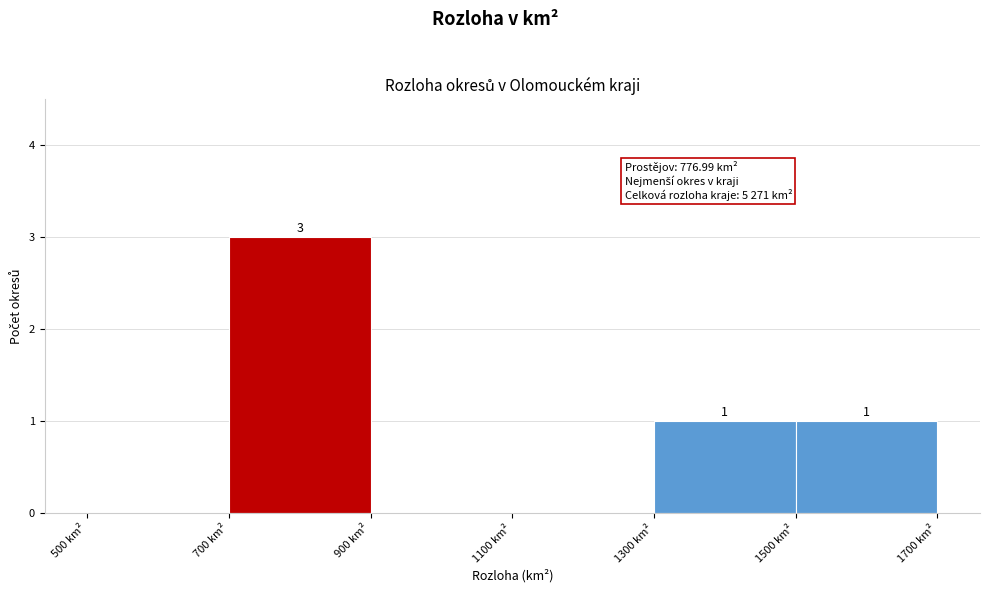

Which range on the x-axis has the tallest bar?

700 to 900